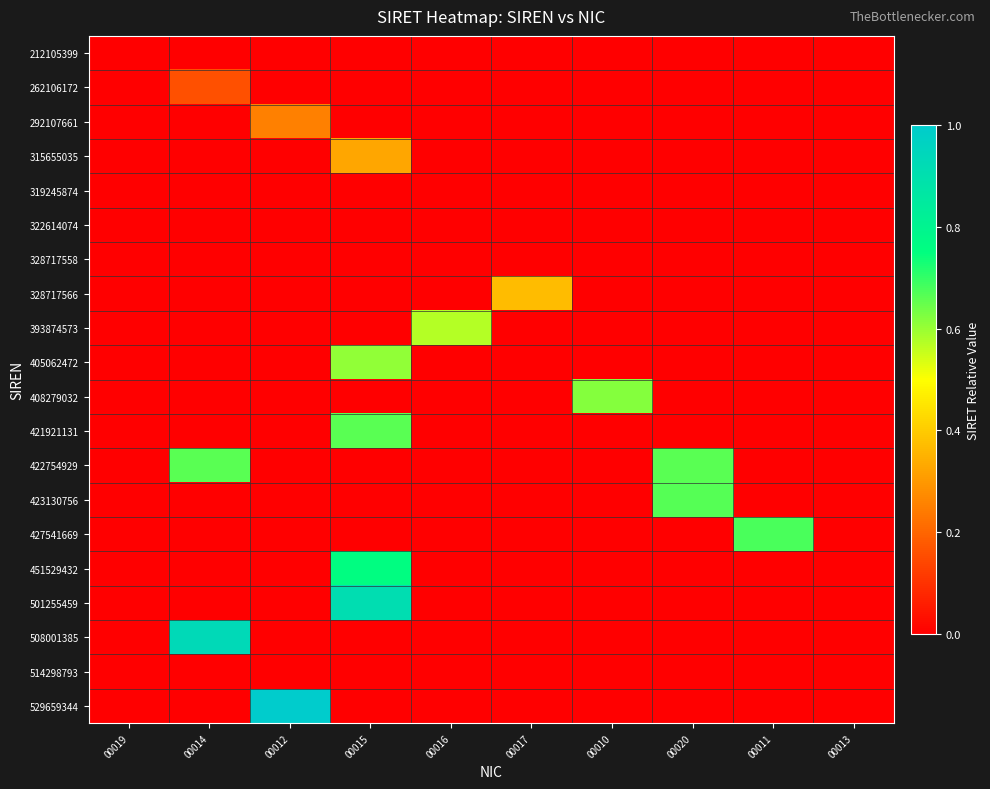

What is the difference between the highest and lowest values at 00010?

0.6